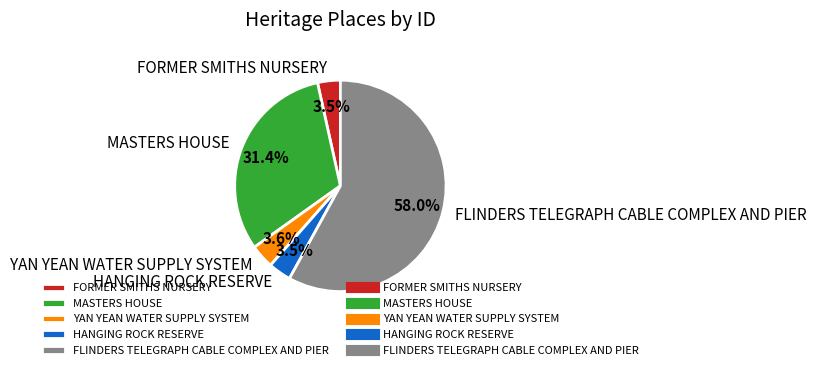

Which slice represents more than half of the pie?

FLINDERS TELEGRAPH CABLE COMPLEX AND PIER